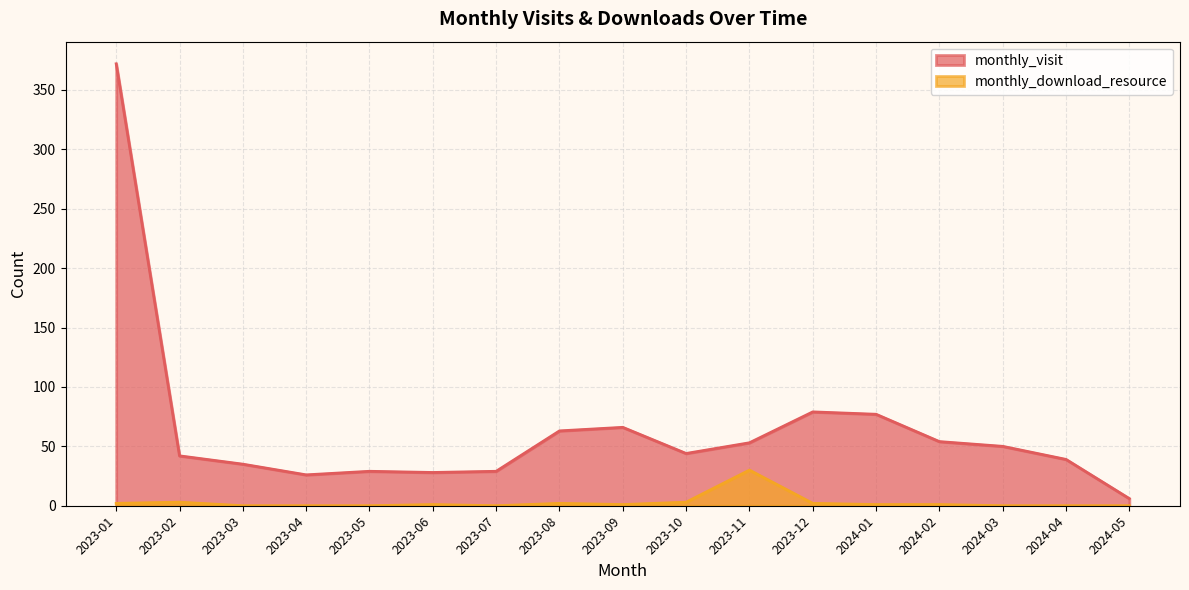

What is the difference between the monthly_visit values at 2023-09 and 2023-10?

22